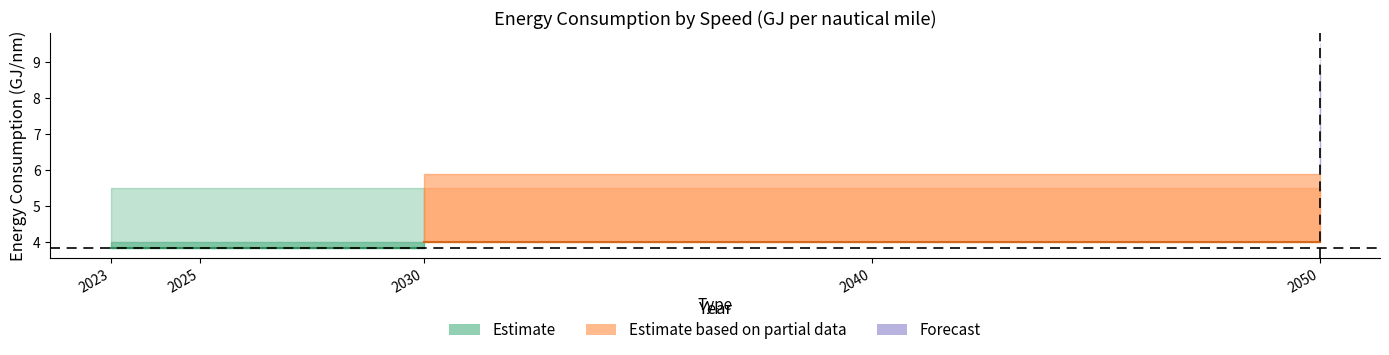

True or false: lower2 and upper cross at least once.

False